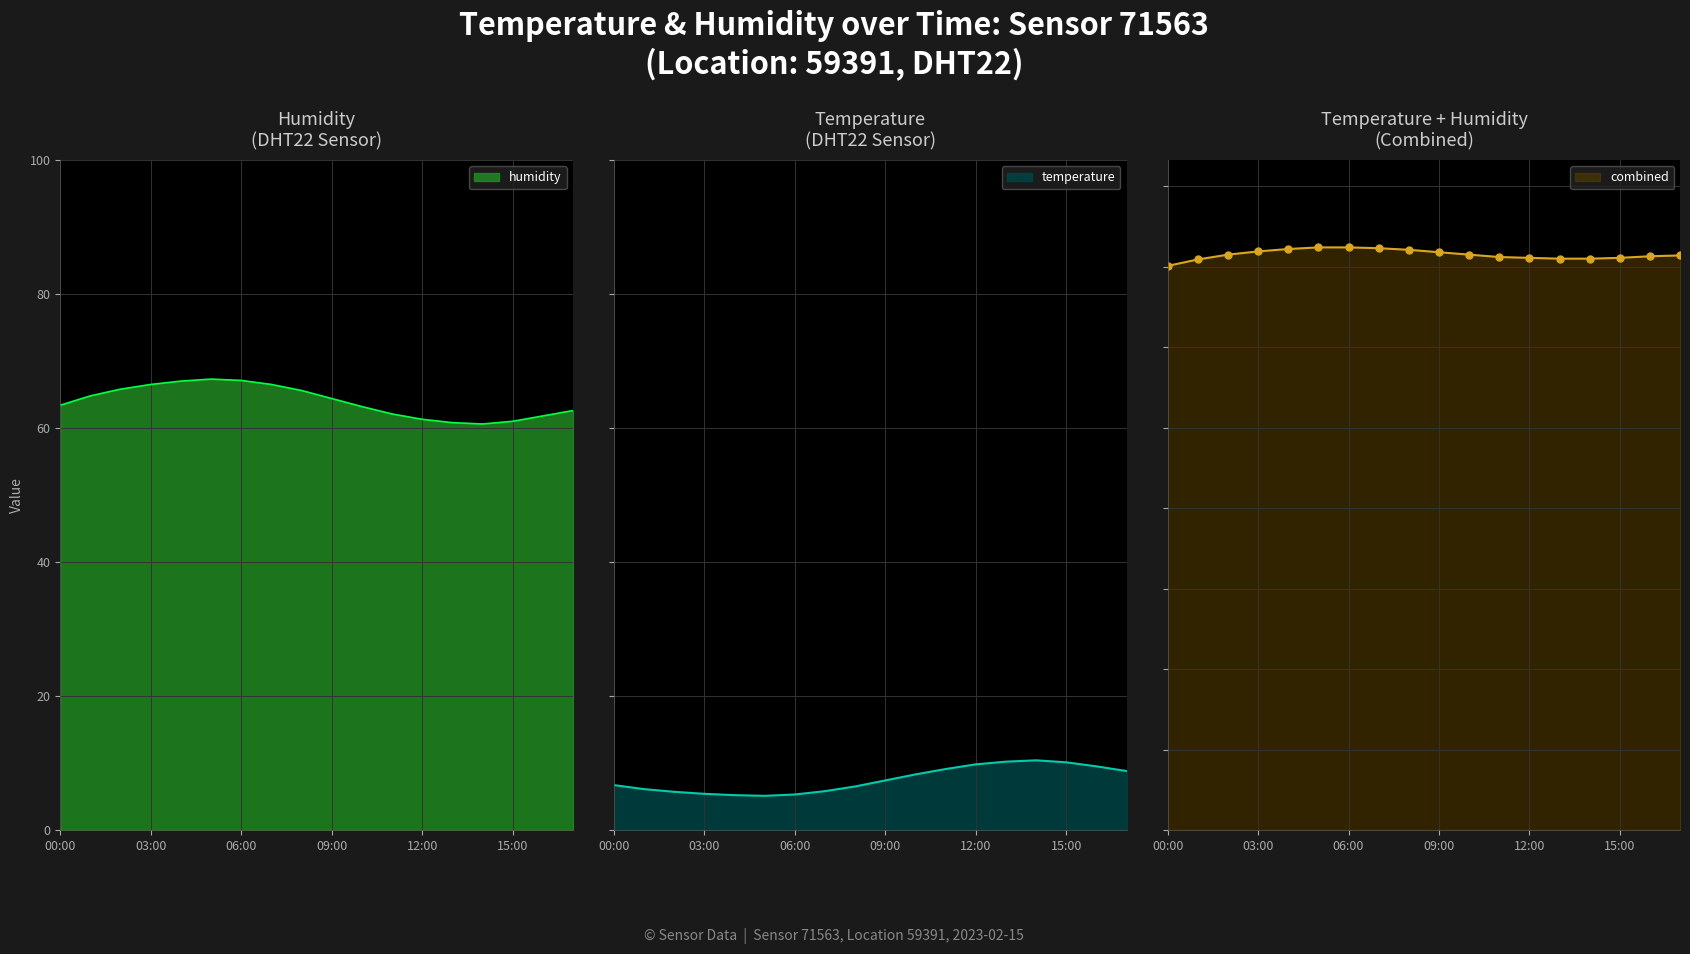

What position from the left is 14:00?

15